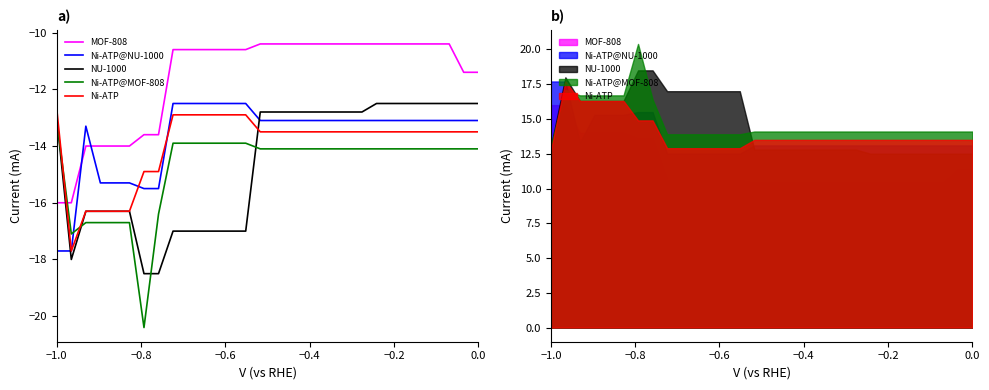

At how many categories does at least one series exceed -17?

30